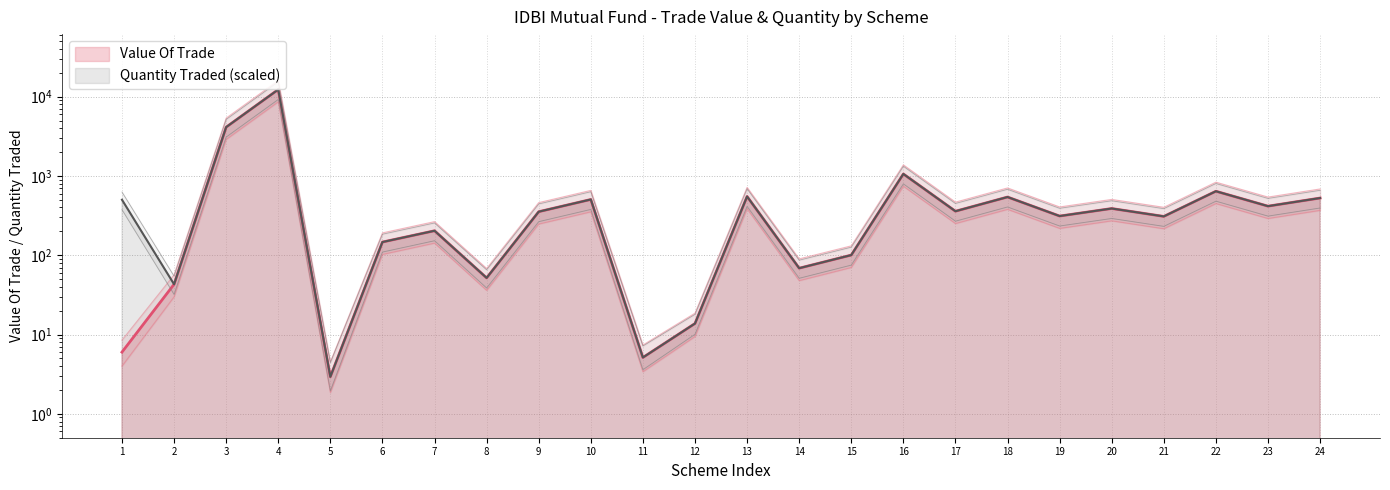

Which series has the largest range (max minus min)?

Value Of Trade